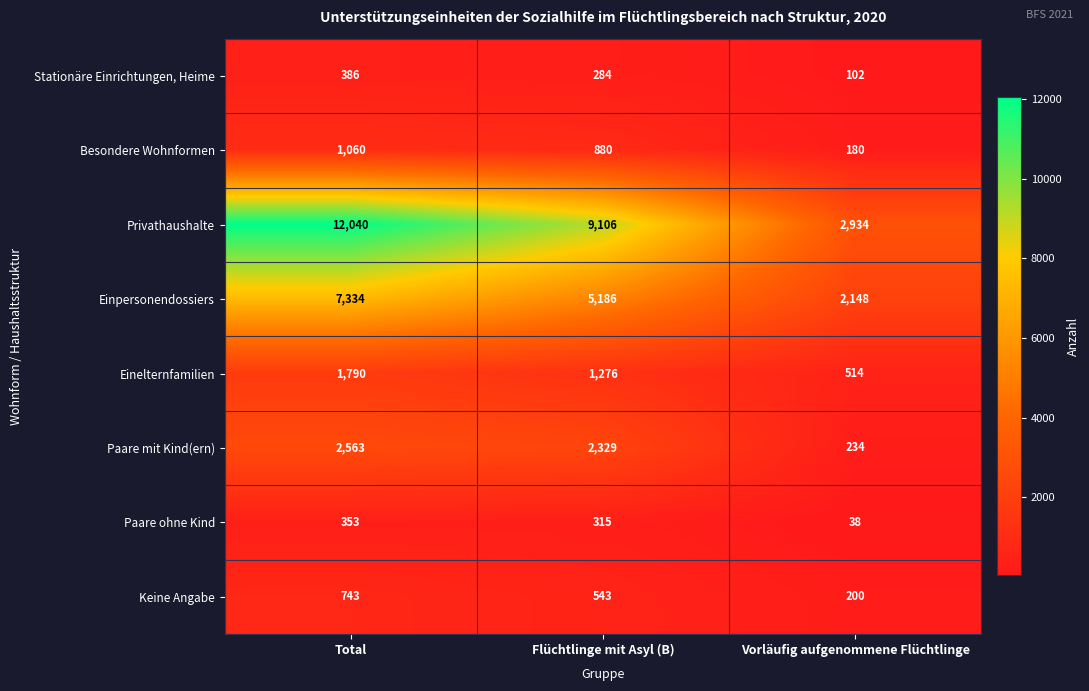

What is the spread (max minus min) of values at Vorläufig aufgenommene Flüchtlinge?

2896